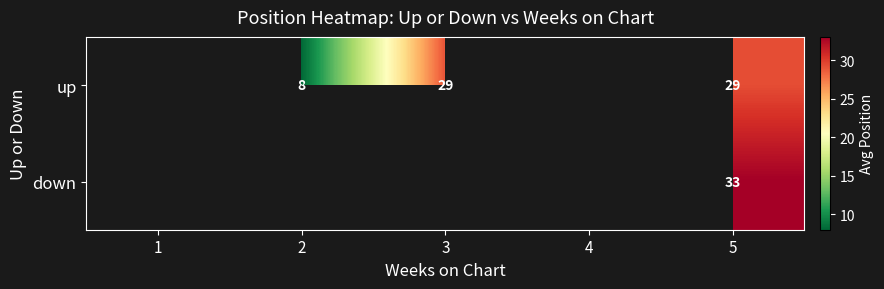

Is it true that up equals 14 at 2?

False